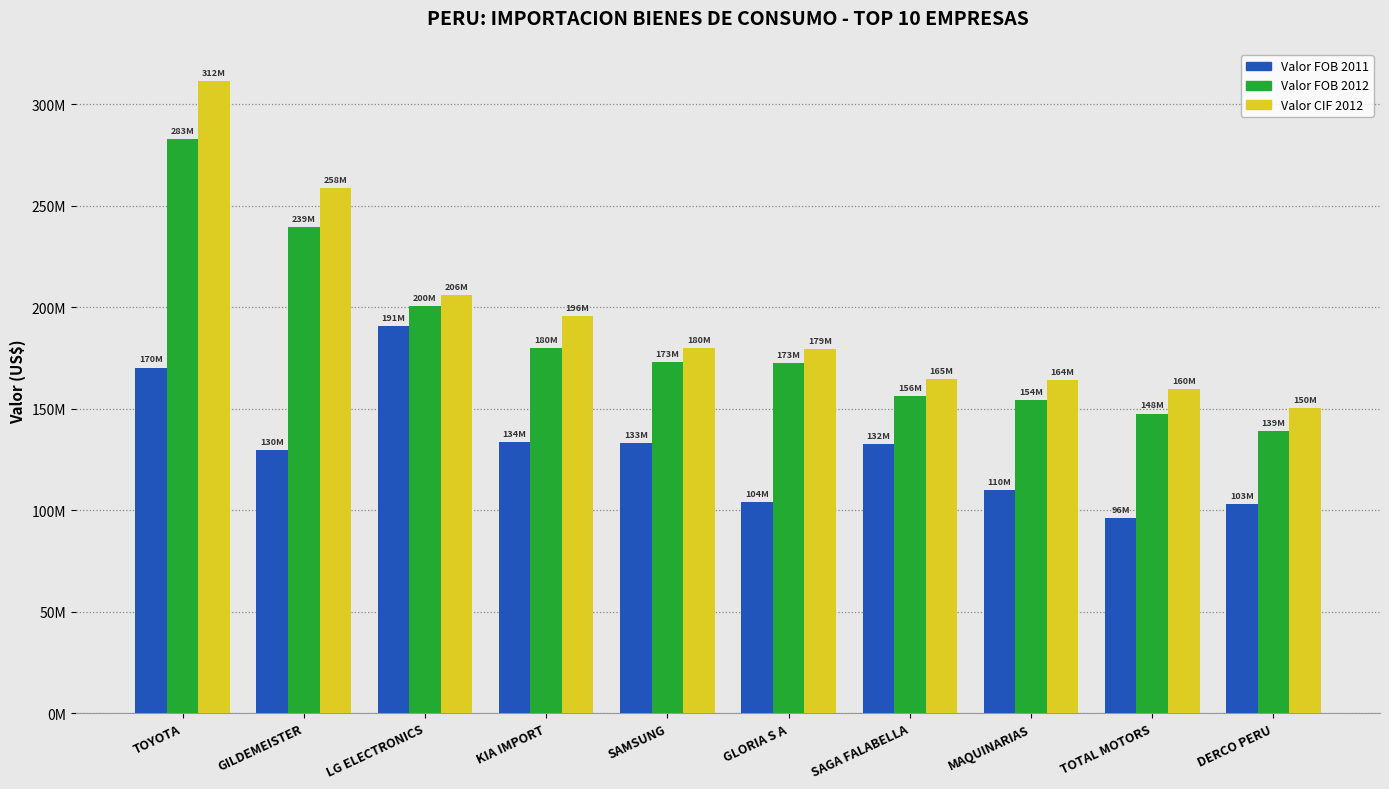

What is the lowest value of the Valor FOB 2011 series?

96.2